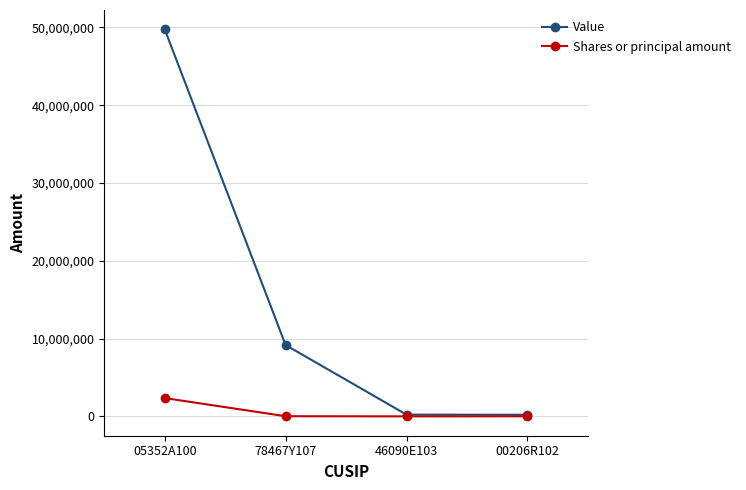

Rank the series by their average value, from lowest to highest.

Shares or principal amount, Value